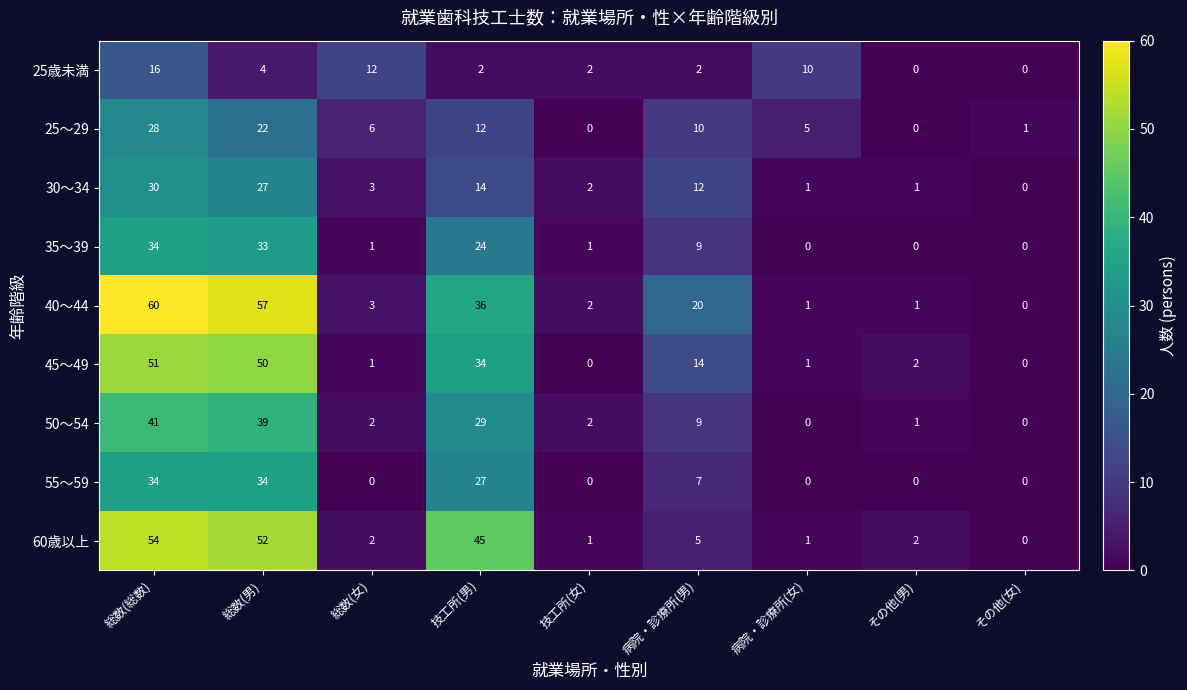

Which series has the largest range (max minus min)?

40～44